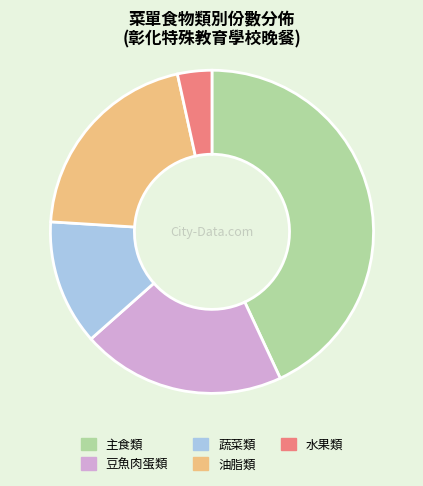

Which category has the biggest portion of the pie?

主食類